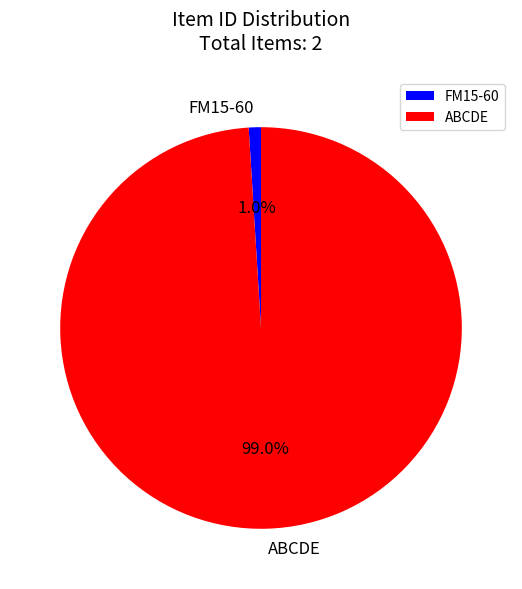

Is it true that ABCDE is 99% of the pie?

True